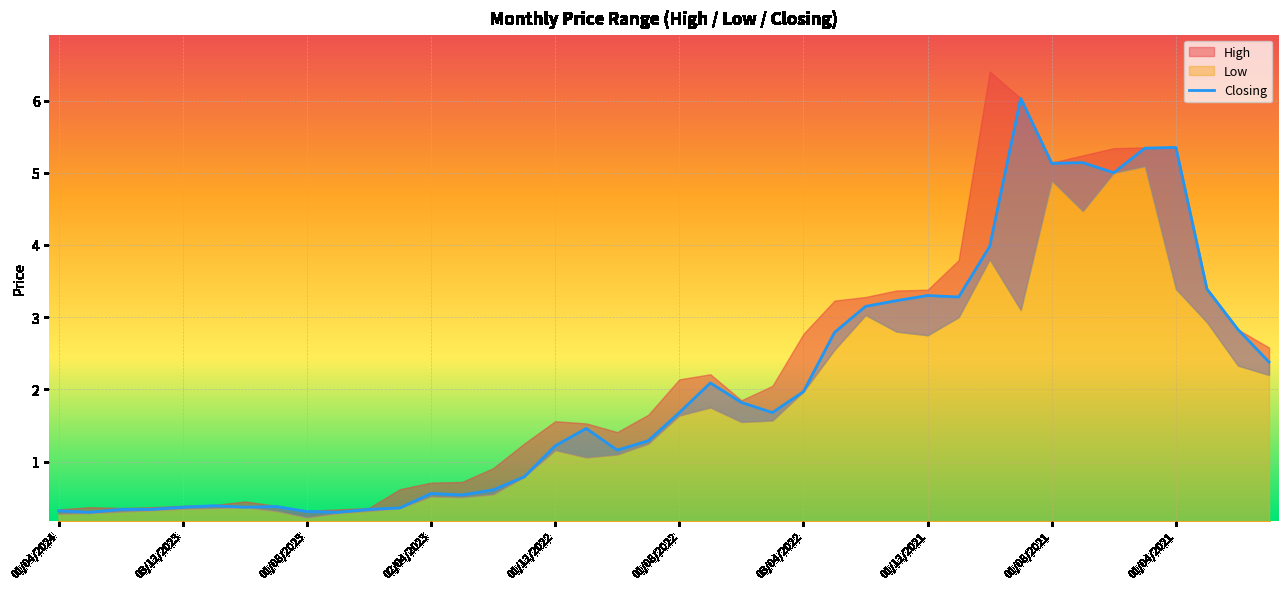

True or false: the data has more than 0 interior local peaks.

True